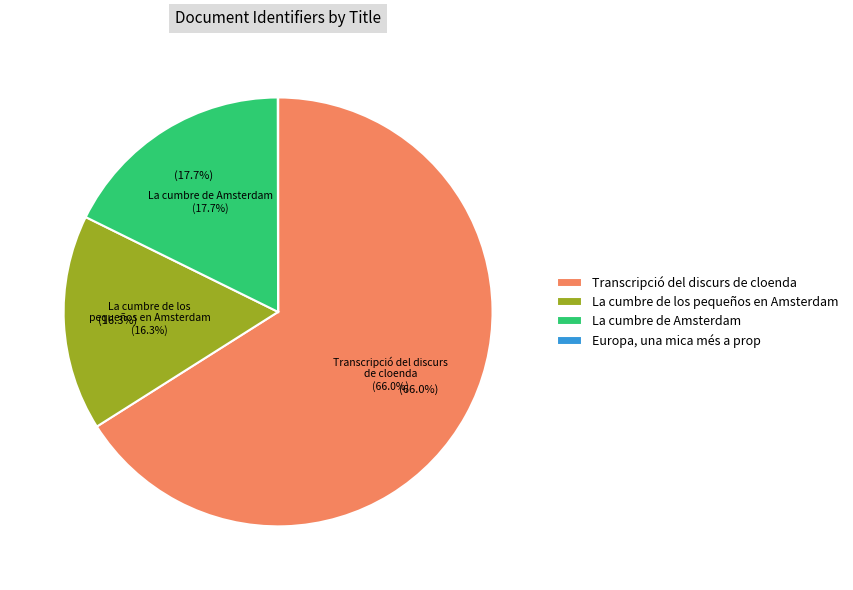

What is the majority slice?

Transcripció del discurs de cloenda